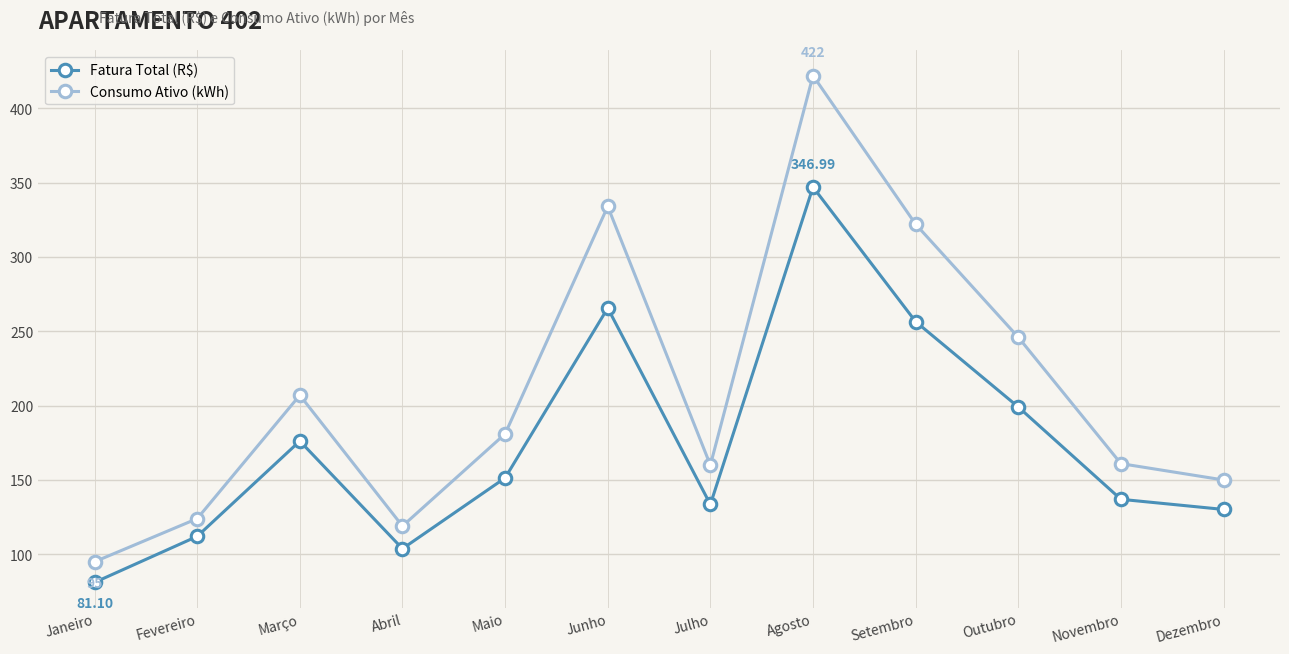

True or false: Consumo Ativo (kWh) and Fatura Total (R$) cross at least once.

False